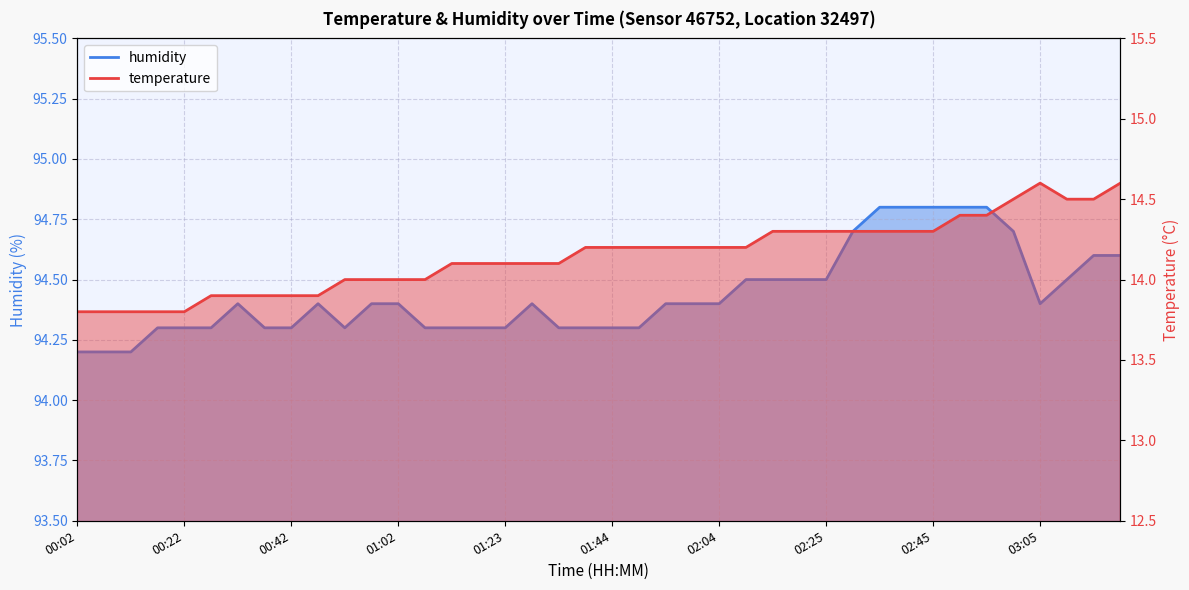

The value of humidity at 01:59 is 94.4. True or false?

True